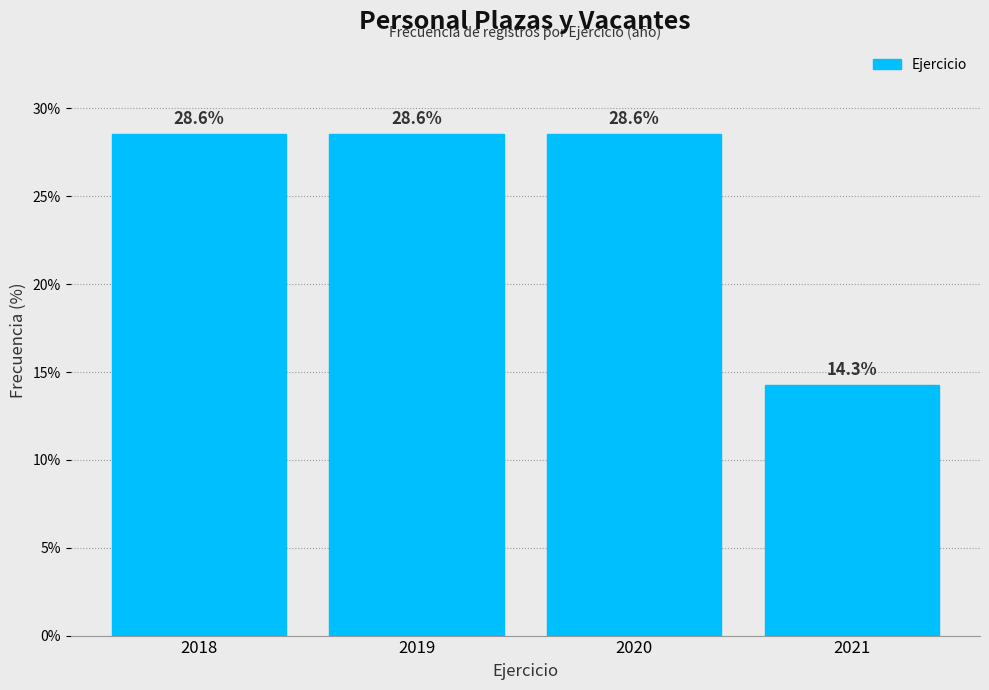

Reading right to left, transcribe all the data shown in this chart.

14.3	28.6	28.6	28.6